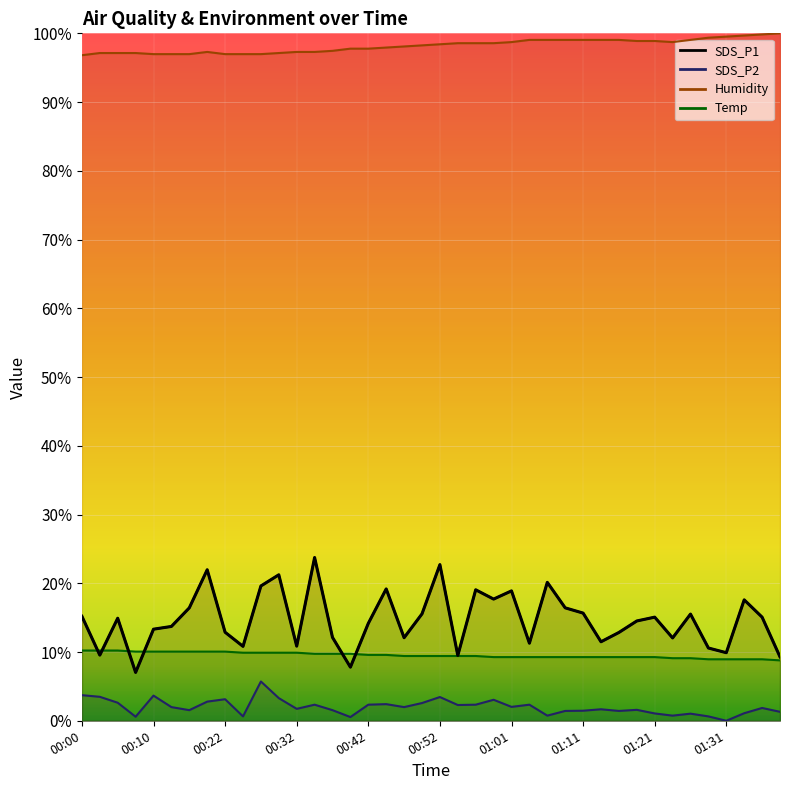

What position from the right is 00:15?

34